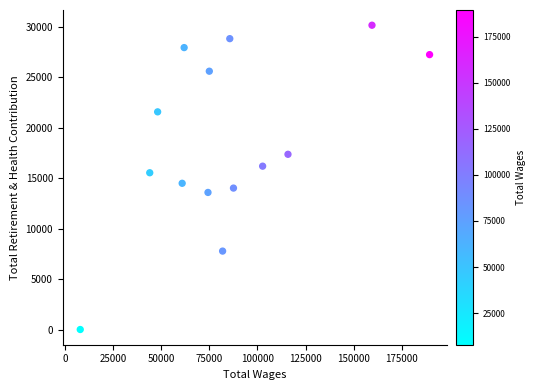

What is the range of X values (max minus min)?

181772